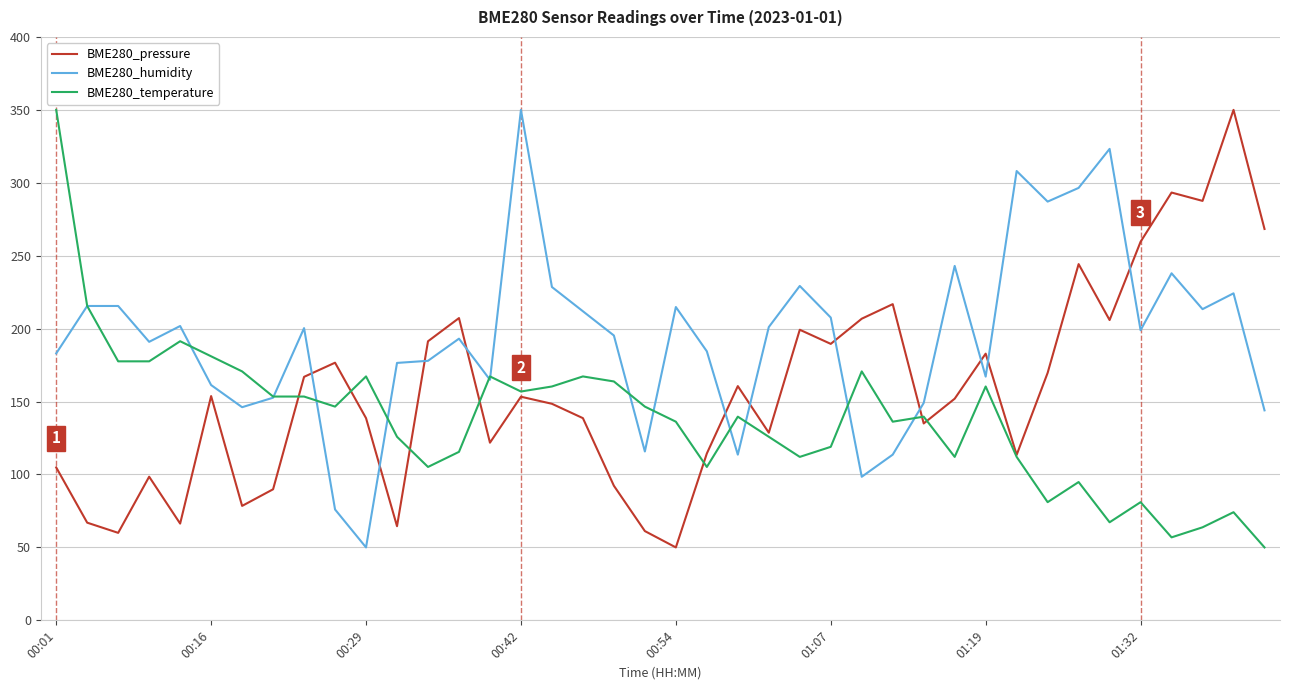

Rank the series by their average value, from highest to lowest.

BME280_humidity, BME280_pressure, BME280_temperature